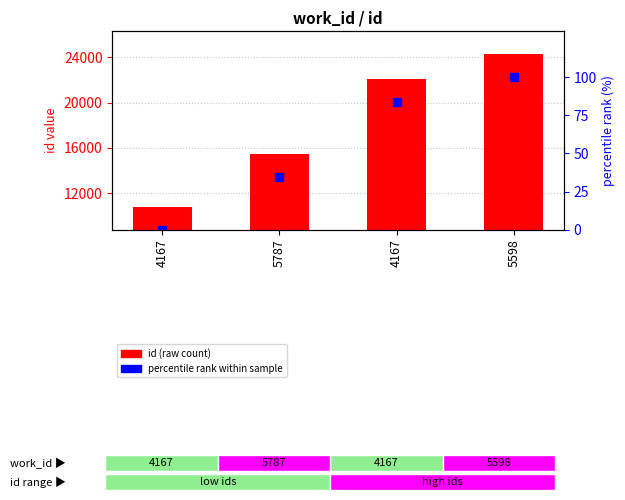

Is the value of percentile rank within sample at 5787 greater than the value of id (raw count) at 5598?

No